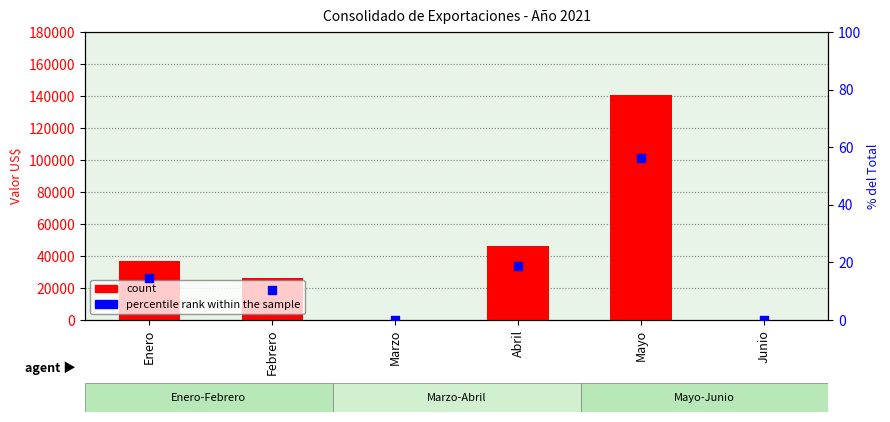

At how many categories does at least one series exceed 105253?

1